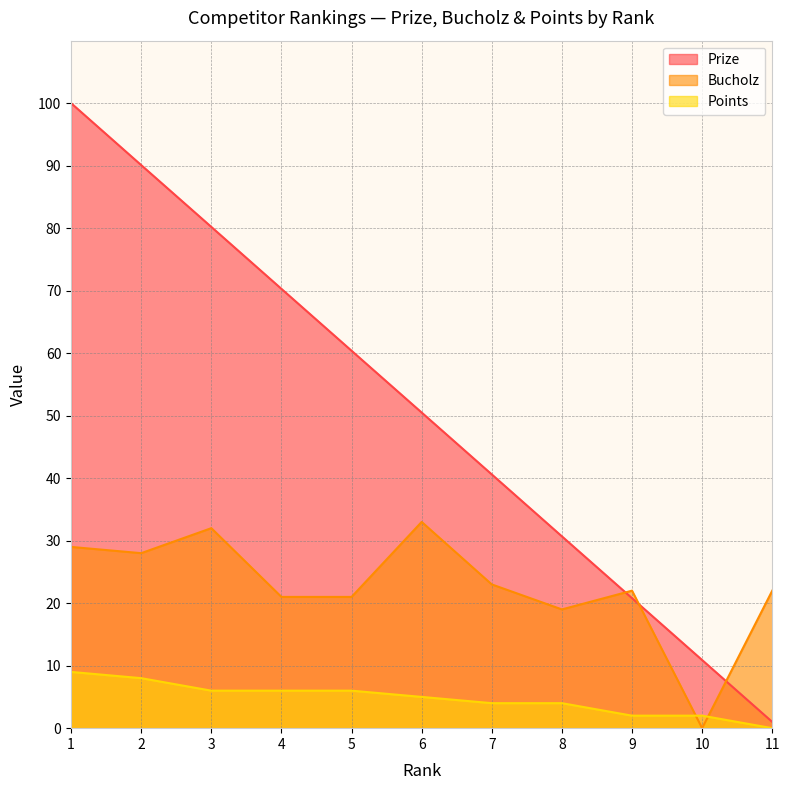

What is the total value across all series at 1?

138.0